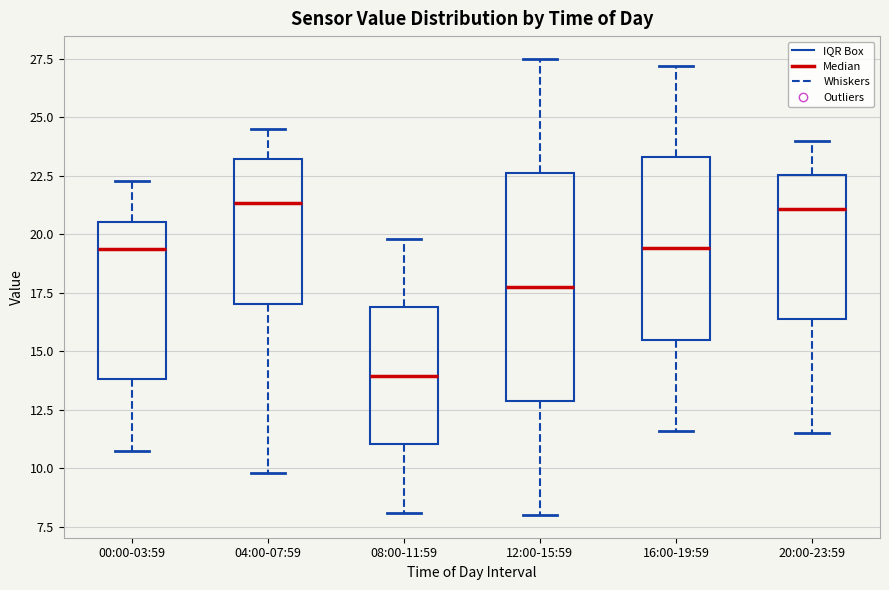

Reading left to right, read every box against the y-axis: the position of its median line, the range the box covers, and the ends of its whiskers. The values are not printed on the chart, so give them approximately, as read against the axis.

00:00-03:59: median 19.5, box 14.0 to 20.5, whiskers 10.5 to 22.5
04:00-07:59: median 21.5, box 17.0 to 23.0, whiskers 10.0 to 24.5
08:00-11:59: median 14.0, box 11.0 to 17.0, whiskers 8.0 to 20.0
12:00-15:59: median 18.0, box 13.0 to 22.5, whiskers 8.0 to 27.5
16:00-19:59: median 19.5, box 15.5 to 23.5, whiskers 11.5 to 27.0
20:00-23:59: median 21.0, box 16.5 to 22.5, whiskers 11.5 to 24.0